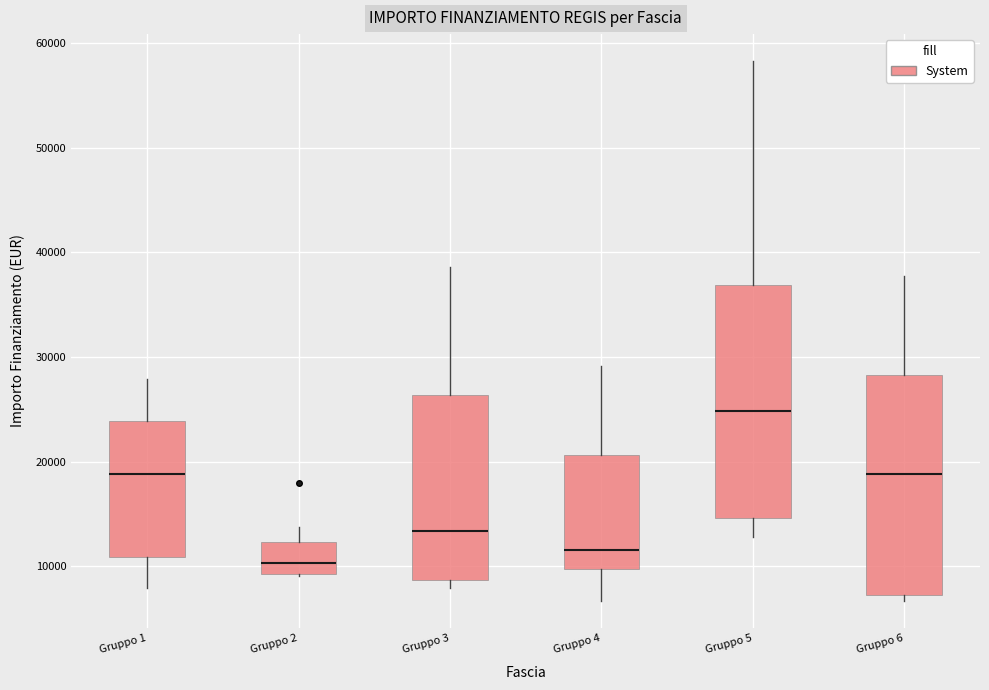

Which box has the highest median line?

Gruppo 5